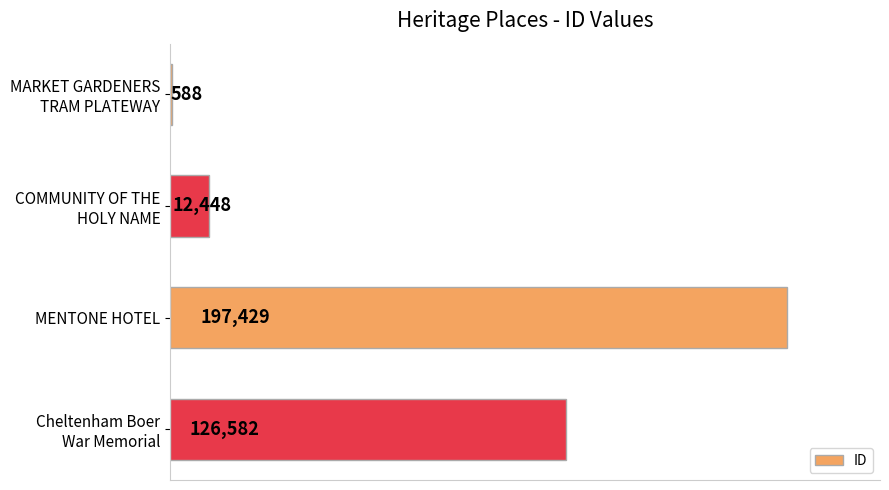

True or false: the data shows 127260 at MENTONE HOTEL.

False